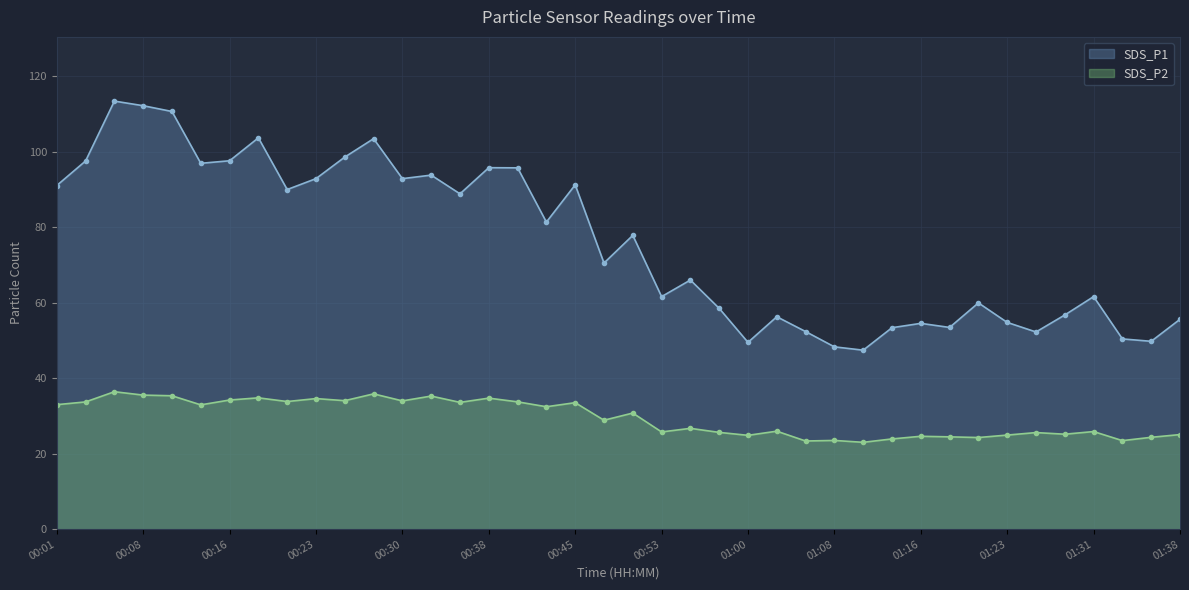

Rank the series by their average value, from highest to lowest.

SDS_P1, SDS_P2